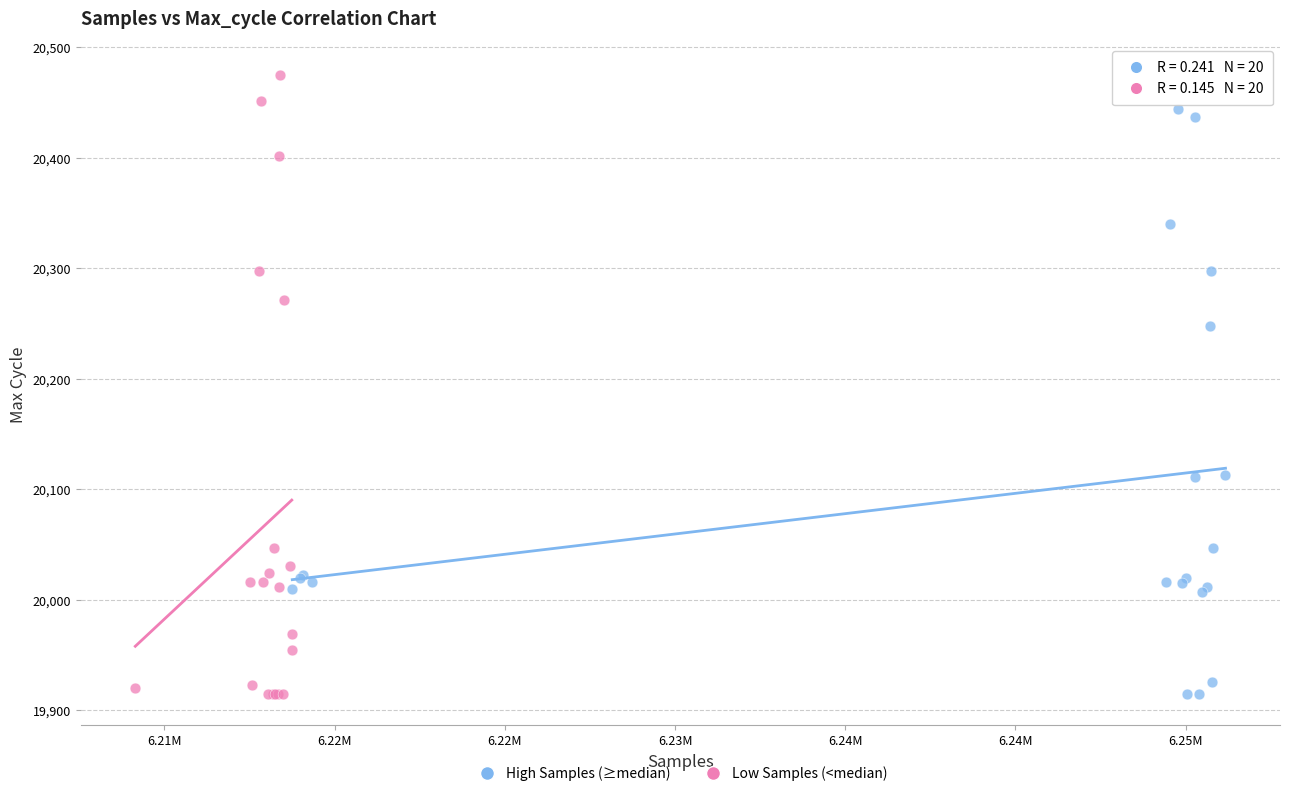

Which series has the largest Y range (max minus min)?

Low Samples (<median)